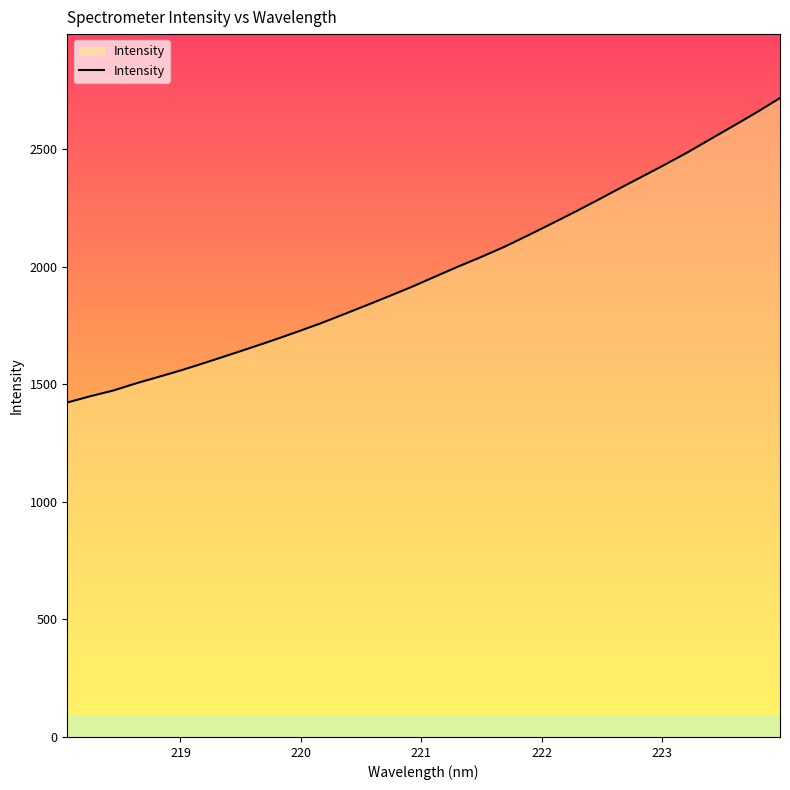

What is the difference between the maximum and minimum values?

1295.1